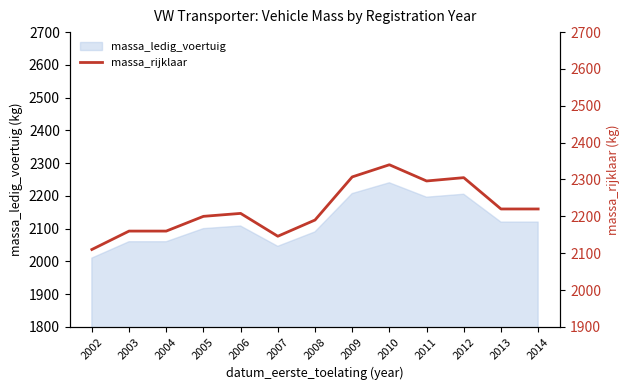

Reading right to left, what are all the values shown in this chart?

2220	2220	2305	2296	2340	2307	2190	2146	2208	2200	2160	2160	2110